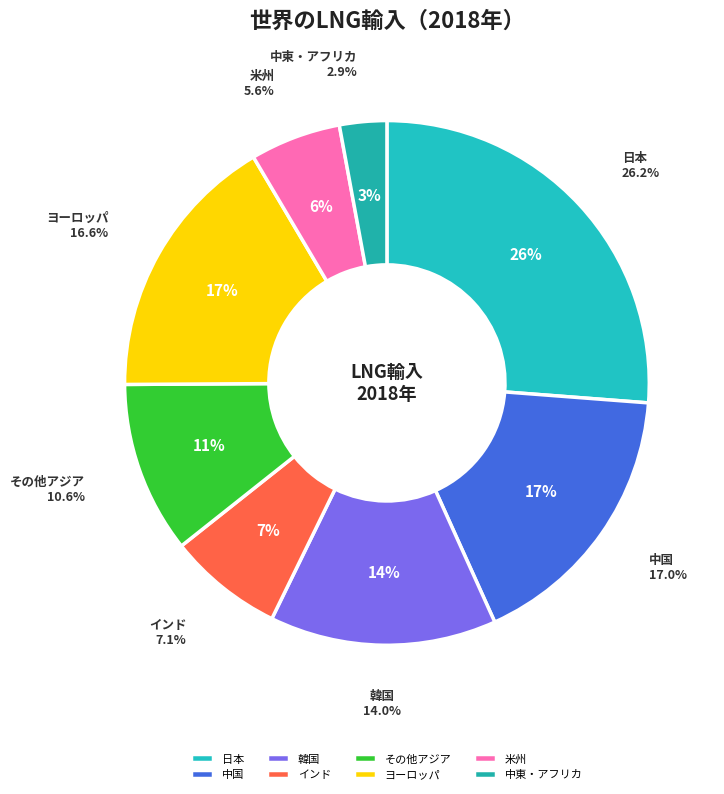

To the nearest percent, what percentage of the pie is 米州?

6%